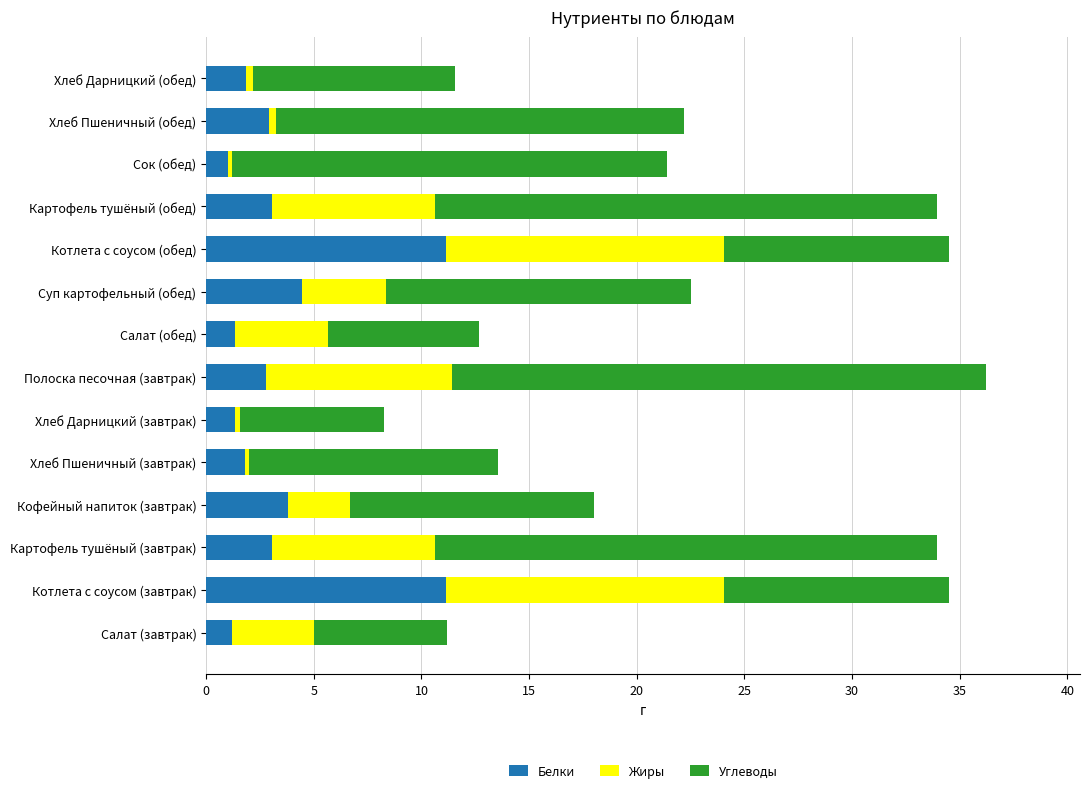

What is the minimum value for Белки?

1.0